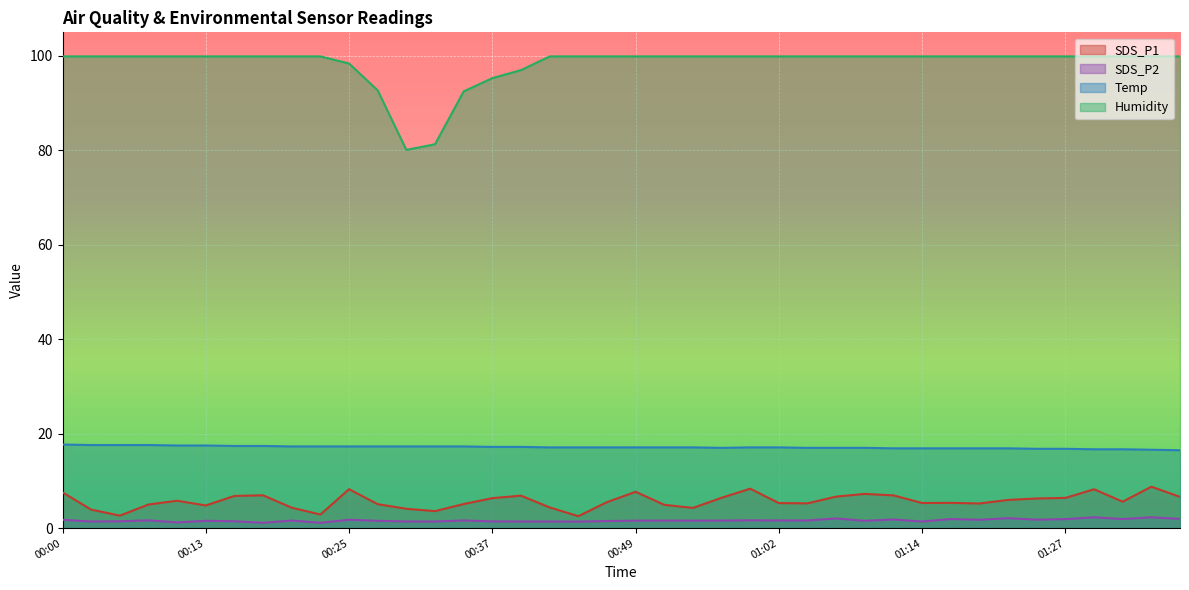

Reading right to left, what are all the values shown in this chart?

SDS_P1: 6.6	8.8	5.6	8.2	6.4	6.3	6.0	5.2	5.3	5.3	6.9	7.2	6.7	5.2	5.3	8.3	6.4	4.3	4.9	7.7	5.5	2.5	4.4	6.9	6.3	5.1	3.6	4.1	5.1	8.2	2.9	4.3	7.0	6.8	4.8	5.8	5.0	2.6	3.9	7.6
SDS_P2: 1.9	2.3	1.9	2.3	1.9	1.8	2.1	1.8	1.9	1.4	1.8	1.6	2.0	1.6	1.6	1.6	1.6	1.6	1.6	1.6	1.5	1.4	1.4	1.4	1.4	1.6	1.4	1.4	1.6	1.8	1.1	1.6	1.1	1.4	1.6	1.2	1.6	1.4	1.4	1.8
Temp: 16.5	16.6	16.7	16.7	16.8	16.8	16.9	16.9	16.9	16.9	16.9	17.0	17.0	17.0	17.1	17.1	17.0	17.1	17.1	17.1	17.1	17.1	17.1	17.2	17.2	17.3	17.3	17.3	17.3	17.3	17.3	17.3	17.4	17.4	17.5	17.5	17.6	17.6	17.6	17.7
Humidity: 99.9	99.9	99.9	99.9	99.9	99.9	99.9	99.9	99.9	99.9	99.9	99.9	99.9	99.9	99.9	99.9	99.9	99.9	99.9	99.9	99.9	99.9	99.9	97.0	95.3	92.5	81.3	80.1	92.7	98.4	99.9	99.9	99.9	99.9	99.9	99.9	99.9	99.9	99.9	99.9